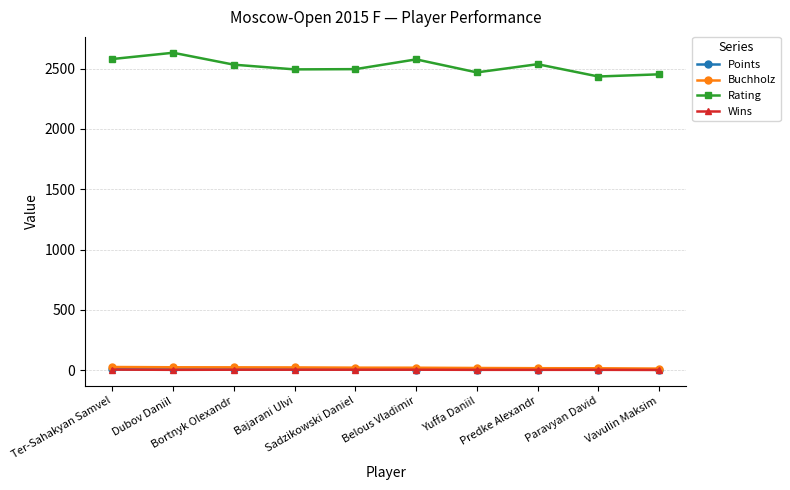

Which series has the largest range (max minus min)?

Rating